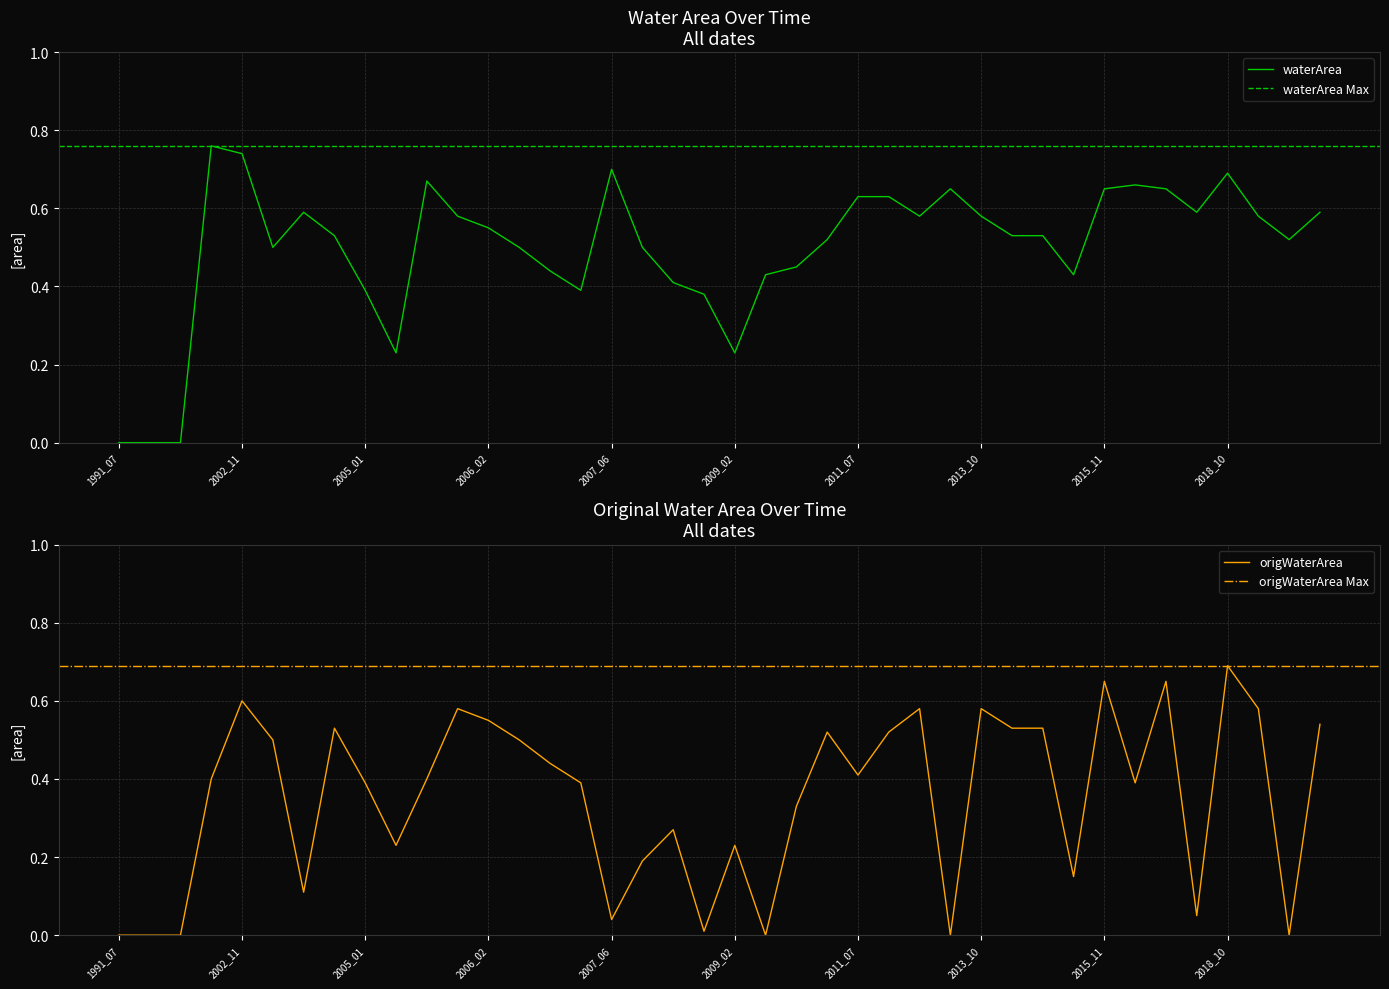

What is the difference between the maximum and second lowest values in the waterArea series?

0.8